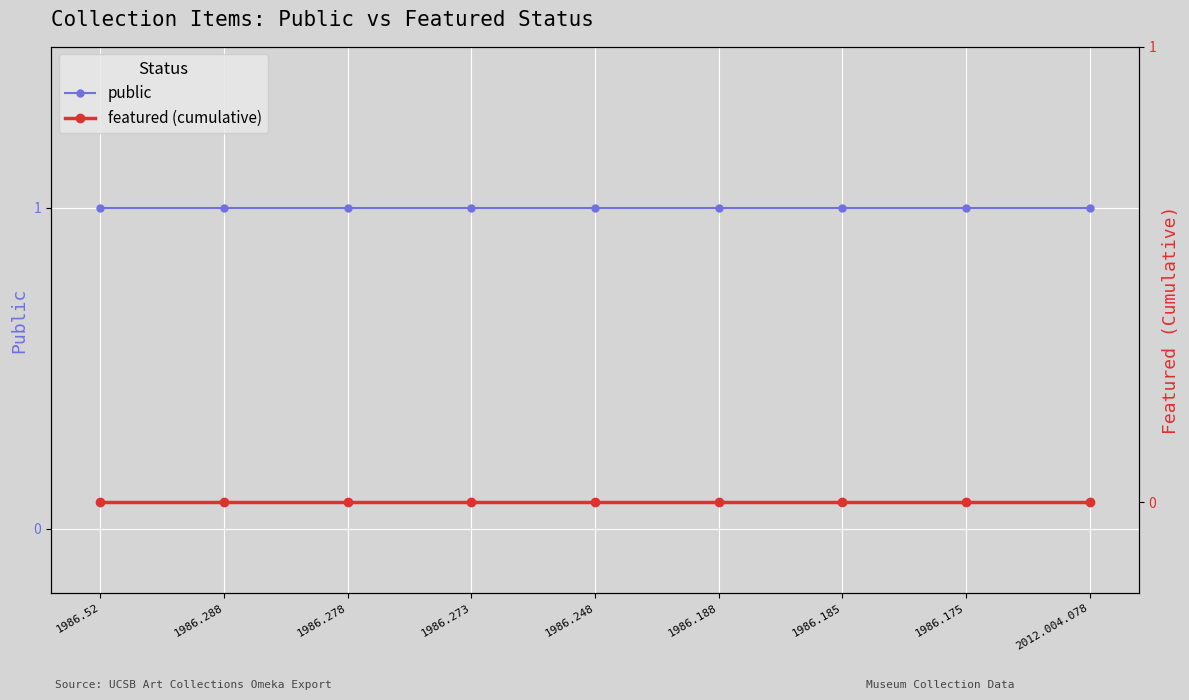

True or false: featured (cumulative) and public cross at least once.

False